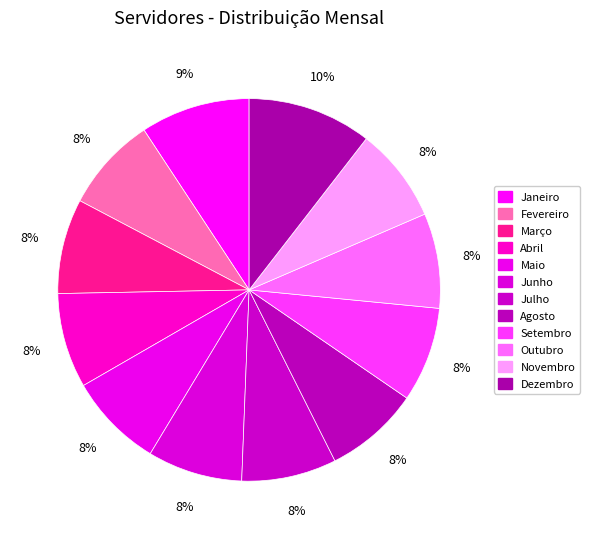

To the nearest percent, what is the average slice percentage?

8%